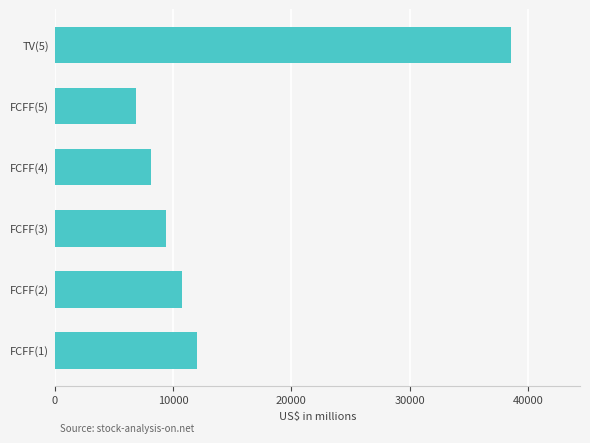

List the labels in order of value, largest first.

TV(5), FCFF(1), FCFF(2), FCFF(3), FCFF(4), FCFF(5)